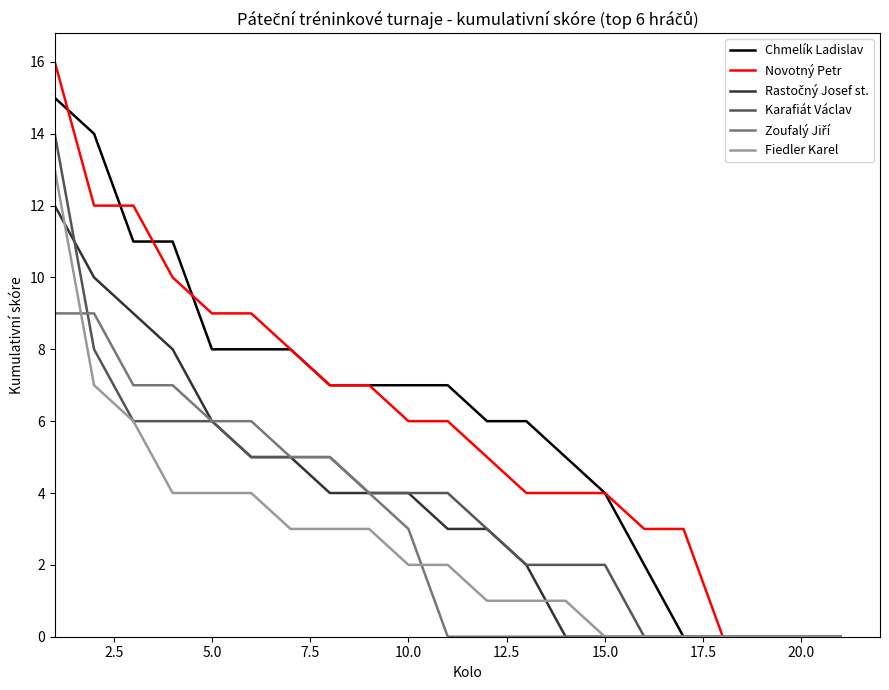

What is the maximum value for Karafiát Václav?

14